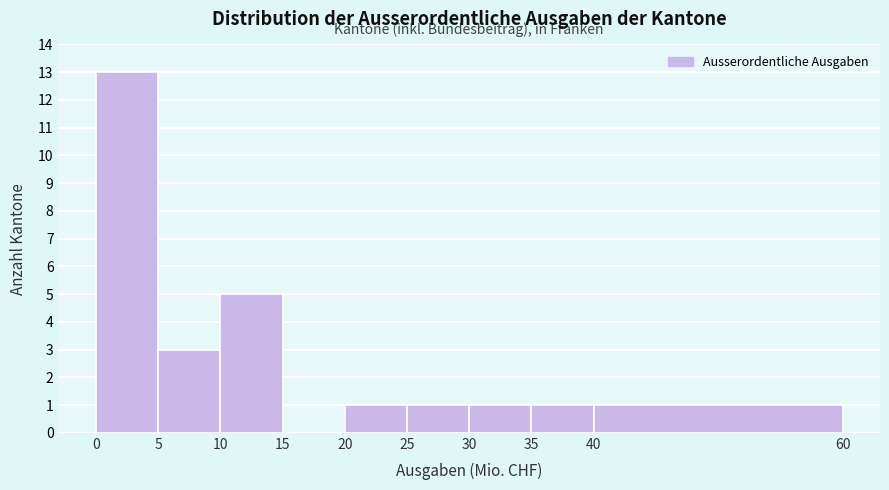

Reading left to right, transcribe this chart: for each bar, give the range it covers on the x-axis and its height. The values are not printed on the chart, so give them approximately, as read against the axis.

0 to 5: 13
5 to 10: 3
10 to 15: 5
15 to 20: 0
20 to 25: 1
25 to 30: 1
30 to 35: 1
35 to 40: 1
40 to 60: 1